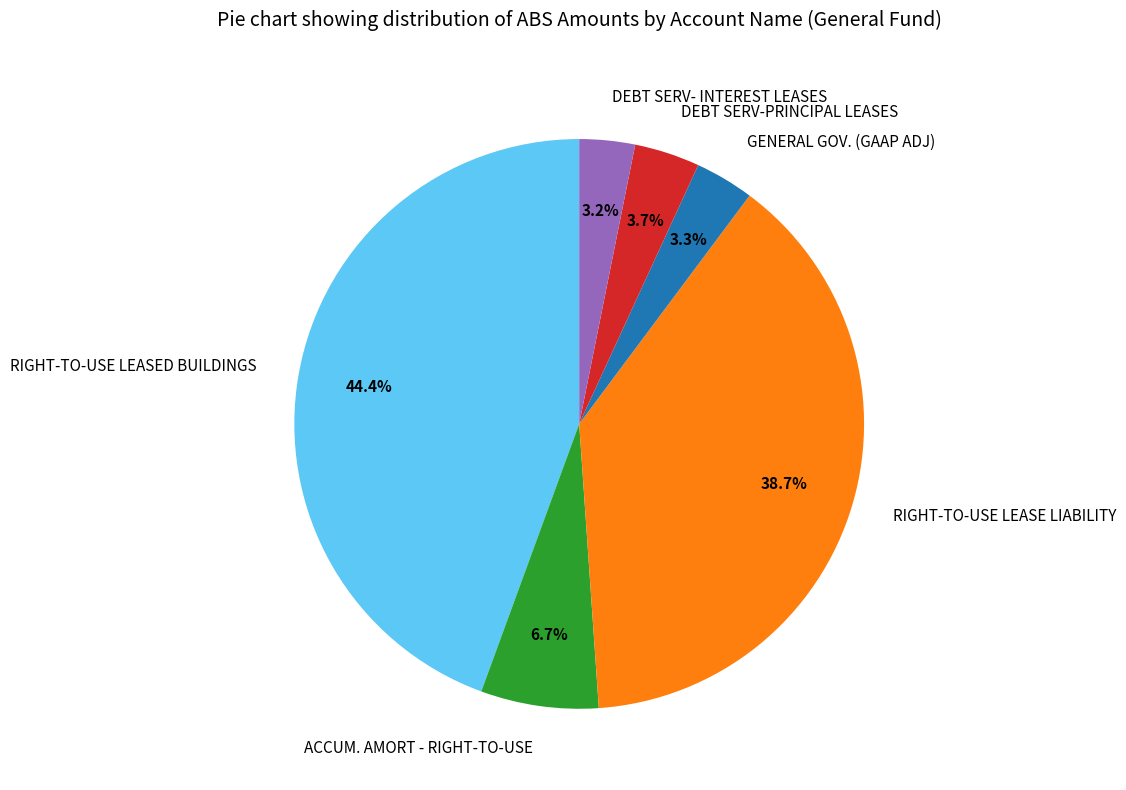

What is the largest slice in the pie chart?

RIGHT-TO-USE LEASED BUILDINGS